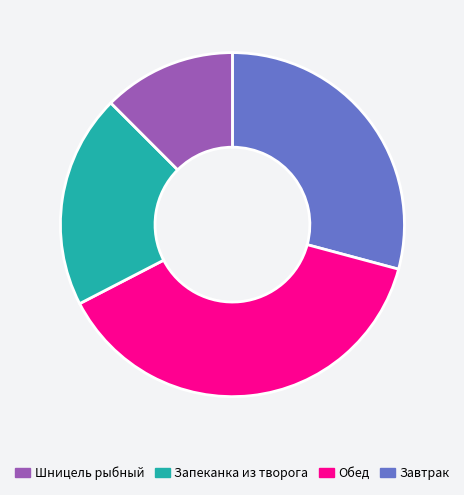

Is there a majority slice in this chart?

No